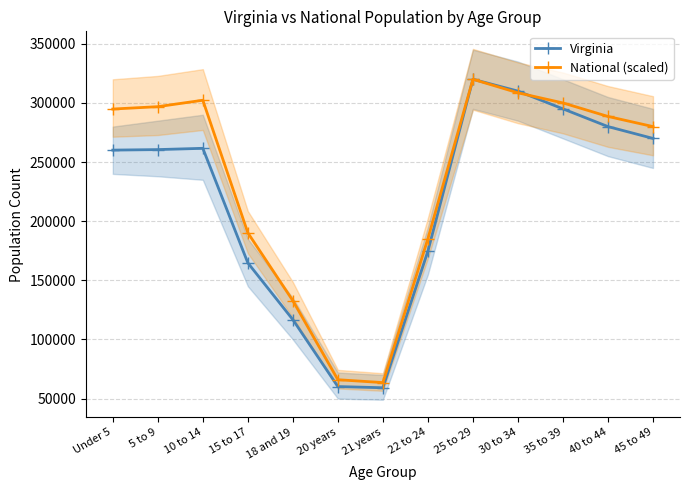

At how many categories does at least one series exceed 208784?

8